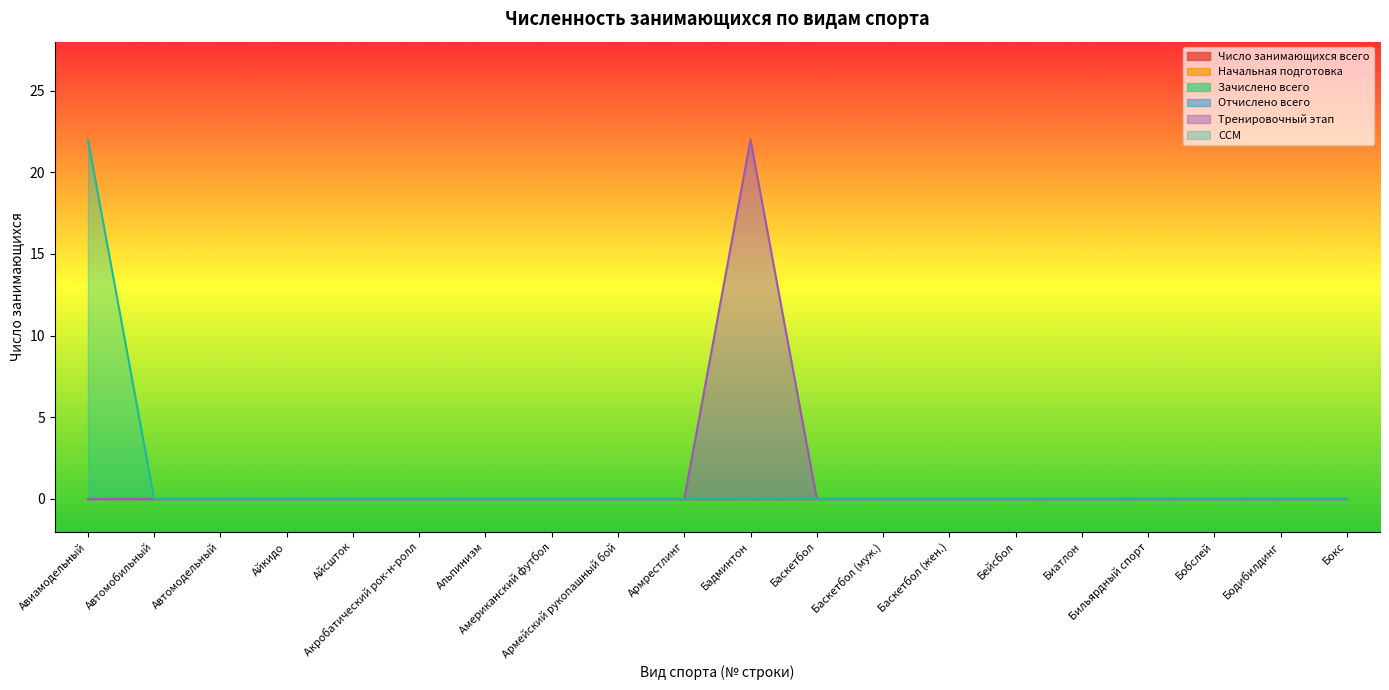

What is the greatest value displayed?

22